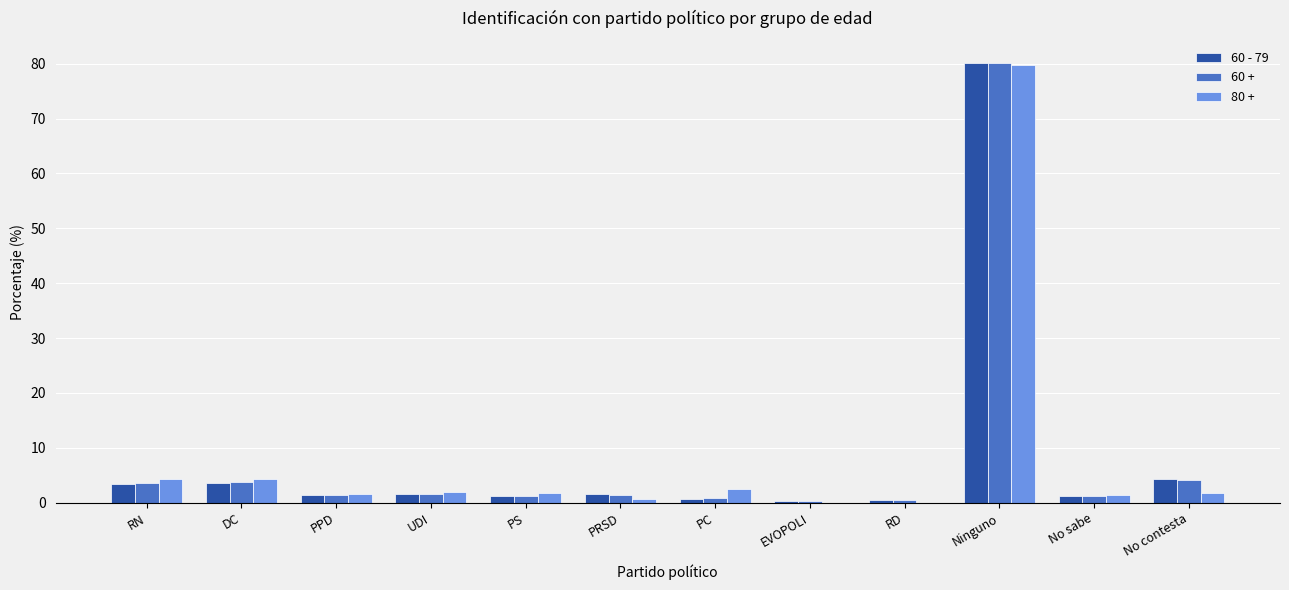

How many series are shown in this chart?

3